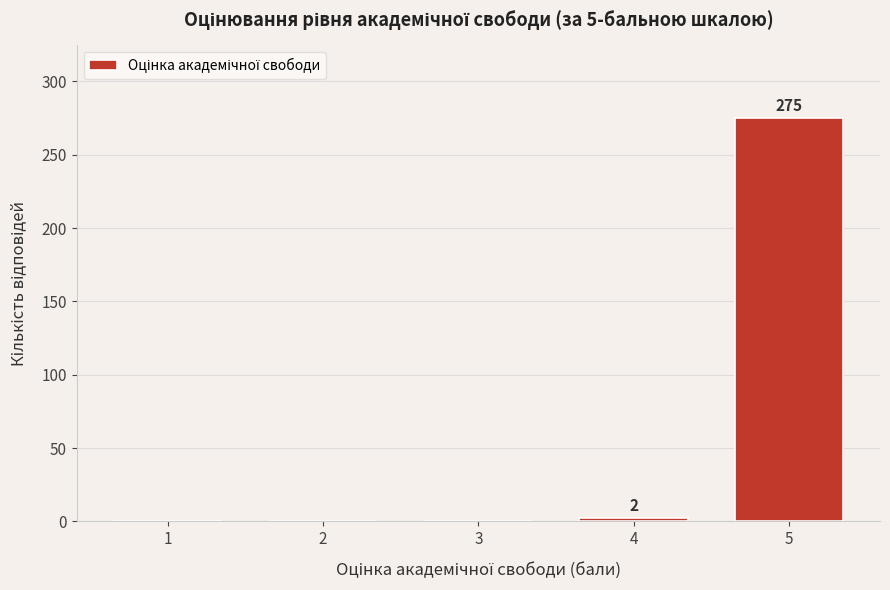

Reading left to right, extract all data points from this chart.

1=0	2=0	3=0	4=2	5=275